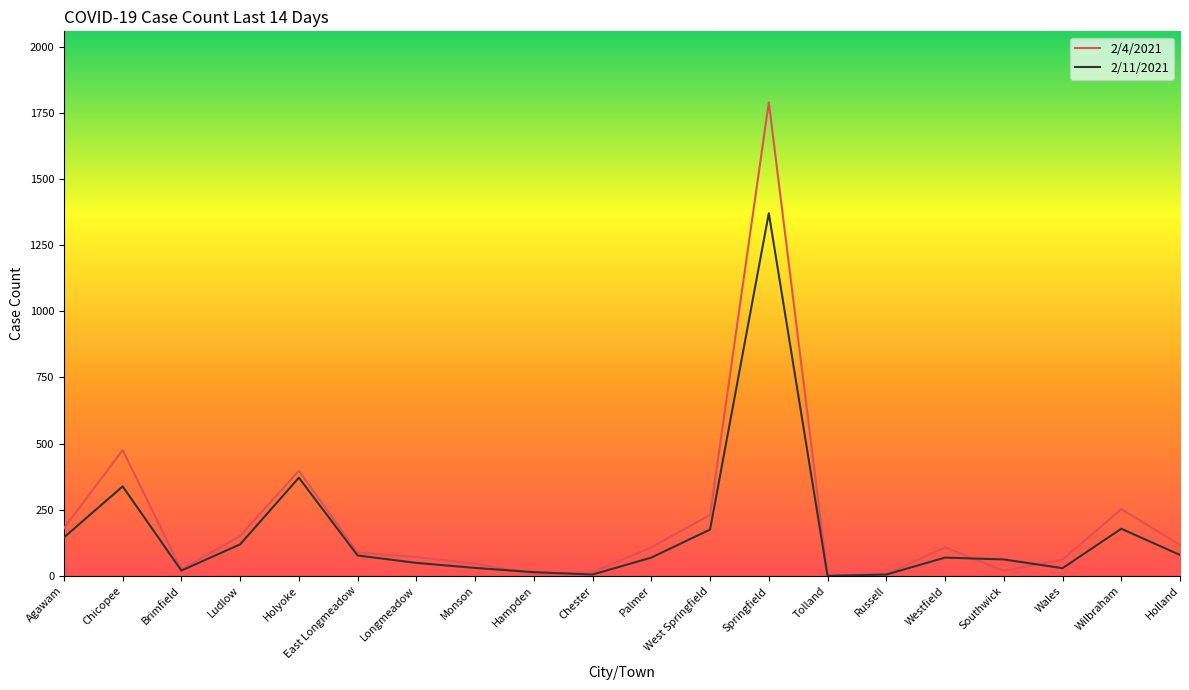

Which series has the largest range (max minus min)?

2/4/2021